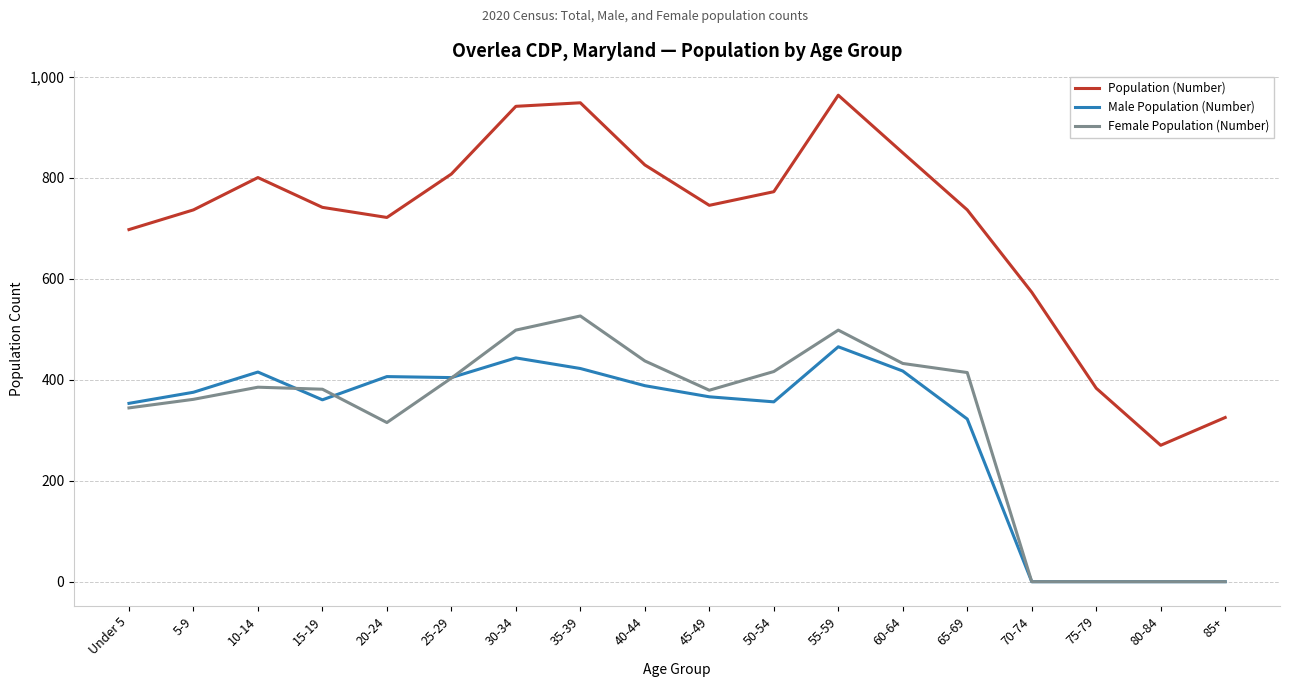

True or false: Population (Number) has more than 0 interior local peaks.

True